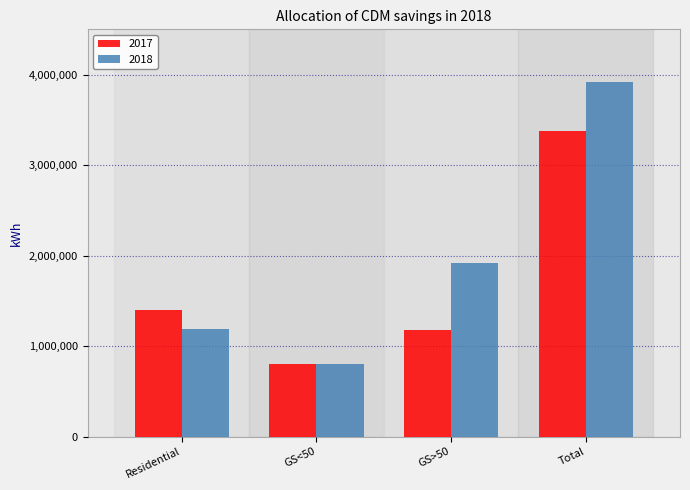

What are all the series names shown in the legend?

2017, 2018